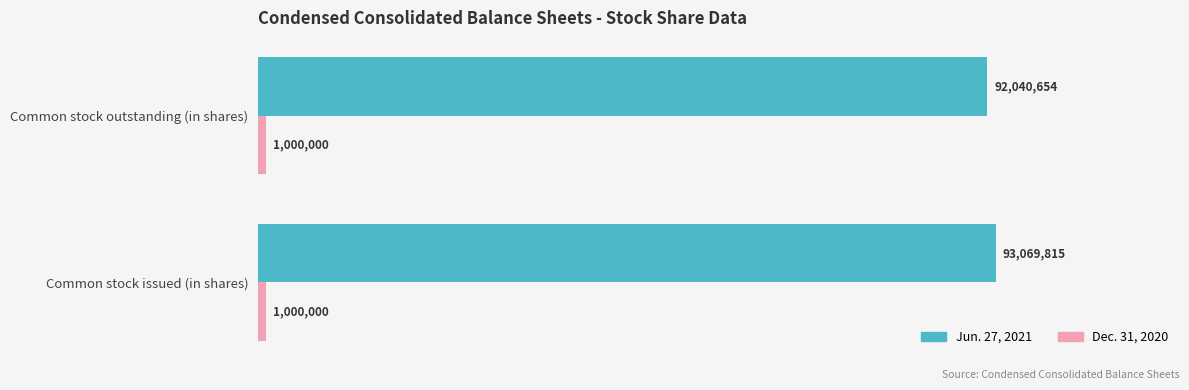

Reading right to left, extract all data points from this chart.

Jun. 27, 2021: 92040654.0	93069815.0
Dec. 31, 2020: 0.3	0.3